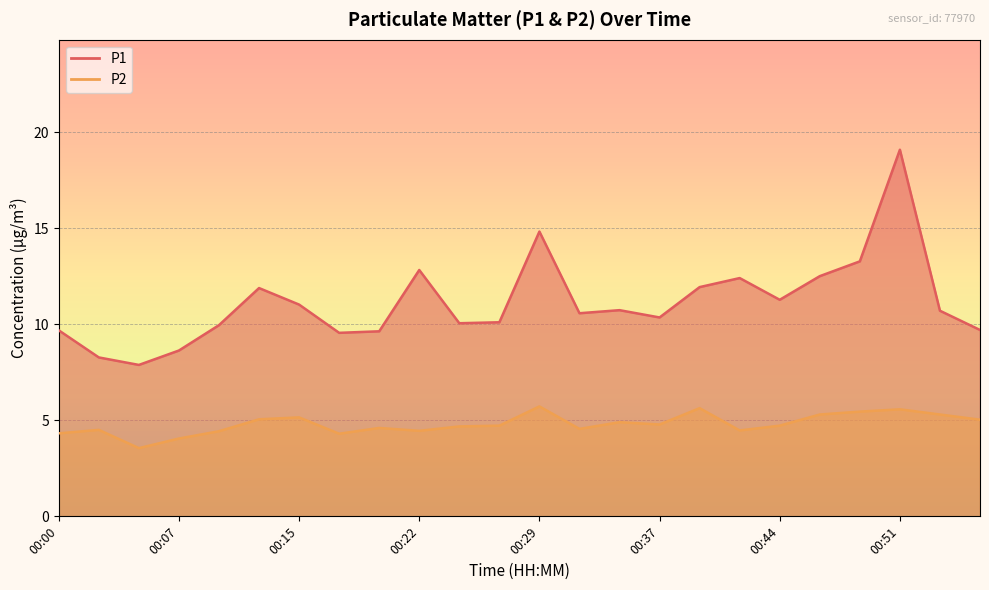

Where is P2 nearest to the value 4?

00:07